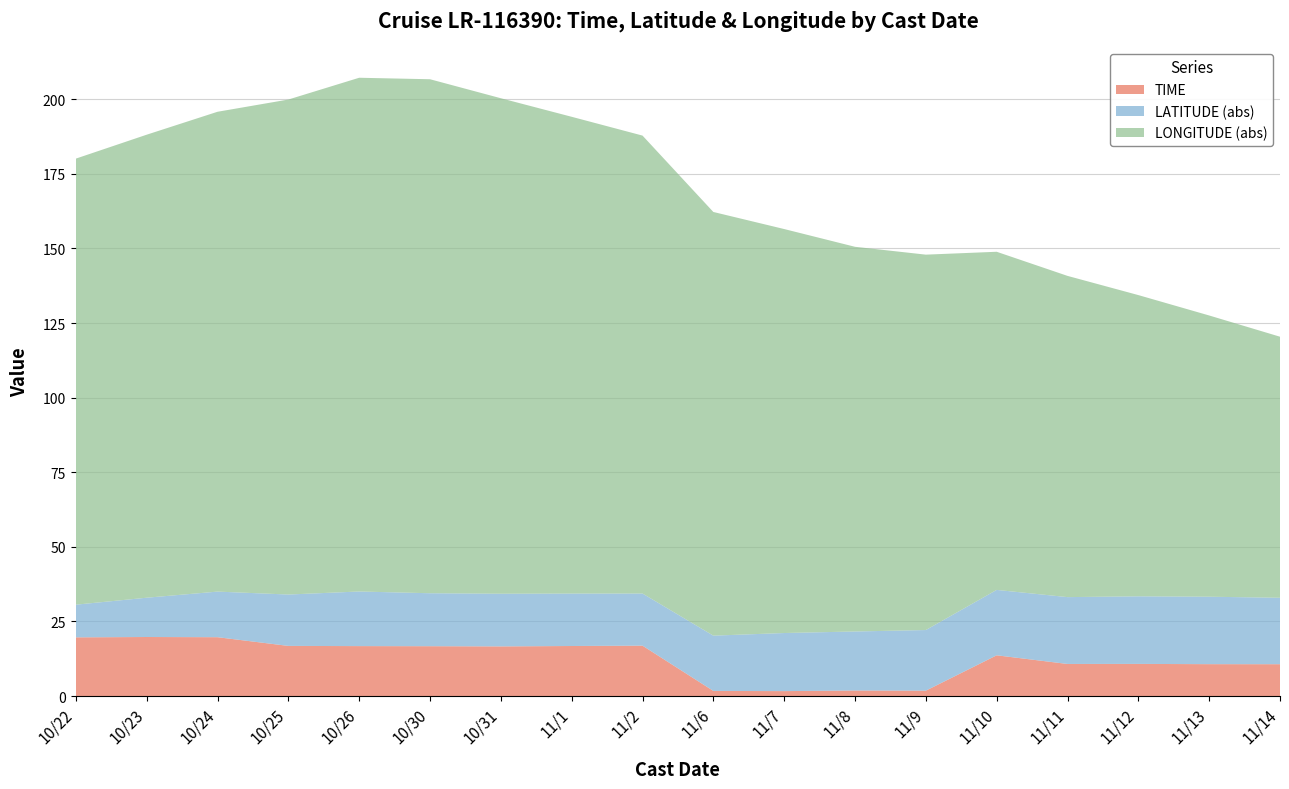

Reading right to left, list all the values displayed in this chart.

TIME: 11/14=10.7	11/13=10.7	11/12=10.8	11/11=10.8	11/10=13.7	11/9=1.8	11/8=1.9	11/7=1.7	11/6=1.7	11/2=16.9	11/1=16.8	10/31=16.6	10/30=16.7	10/26=16.8	10/25=16.8	10/24=19.7	10/23=19.8	10/22=19.7
LATITUDE (abs): 11/14=22.3	11/13=22.6	11/12=22.6	11/11=22.4	11/10=21.9	11/9=20.3	11/8=19.8	11/7=19.5	11/6=18.5	11/2=17.5	11/1=17.6	10/31=17.6	10/30=17.8	10/26=18.3	10/25=17.2	10/24=15.3	10/23=13.2	10/22=10.9
LONGITUDE (abs): 11/14=87.5	11/13=94.2	11/12=101.0	11/11=107.7	11/10=113.3	11/9=125.8	11/8=128.9	11/7=135.4	11/6=142.0	11/2=153.5	11/1=159.8	10/31=166.1	10/30=172.2	10/26=172.2	10/25=165.9	10/24=160.8	10/23=155.2	10/22=149.5